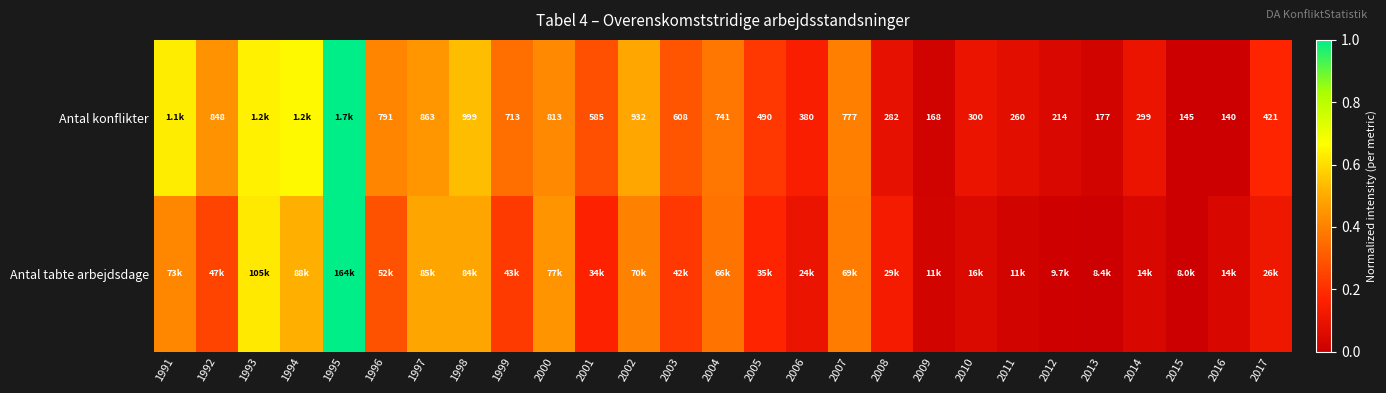

Between 2011 and 2013, which series saw the biggest shift?

Antal konflikter